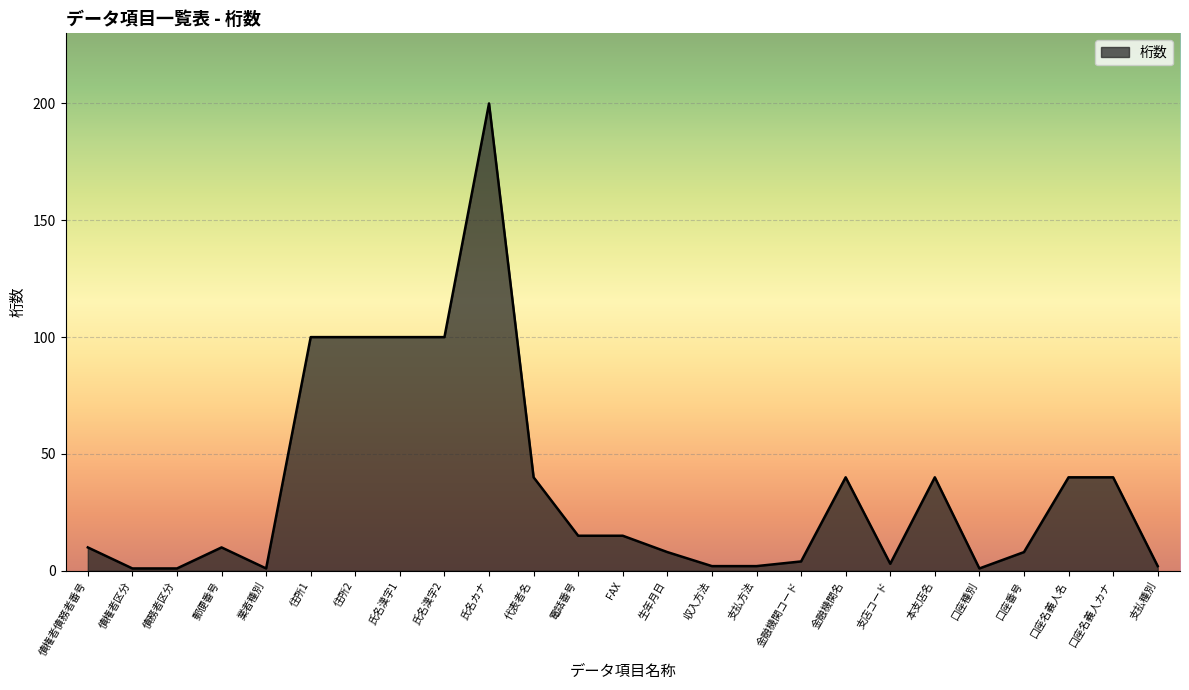

Is it true that the value at 口座名義人カナ is 40?

True